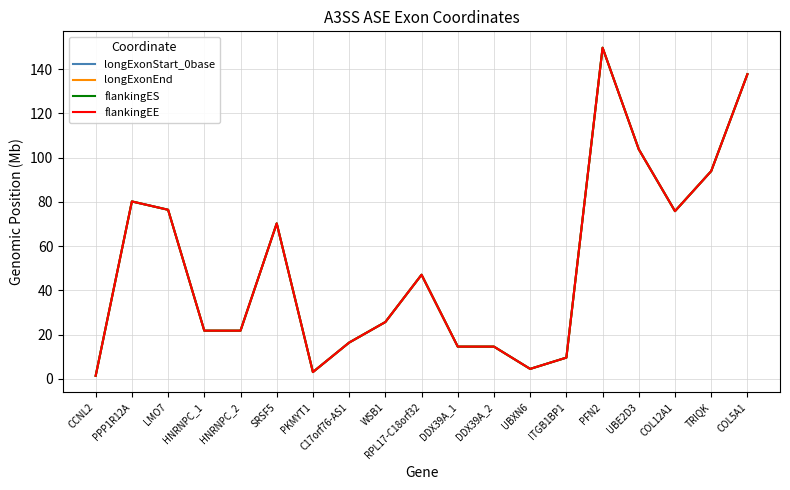

What is the difference between the maximum and minimum values in the flankingEE series?

148.4